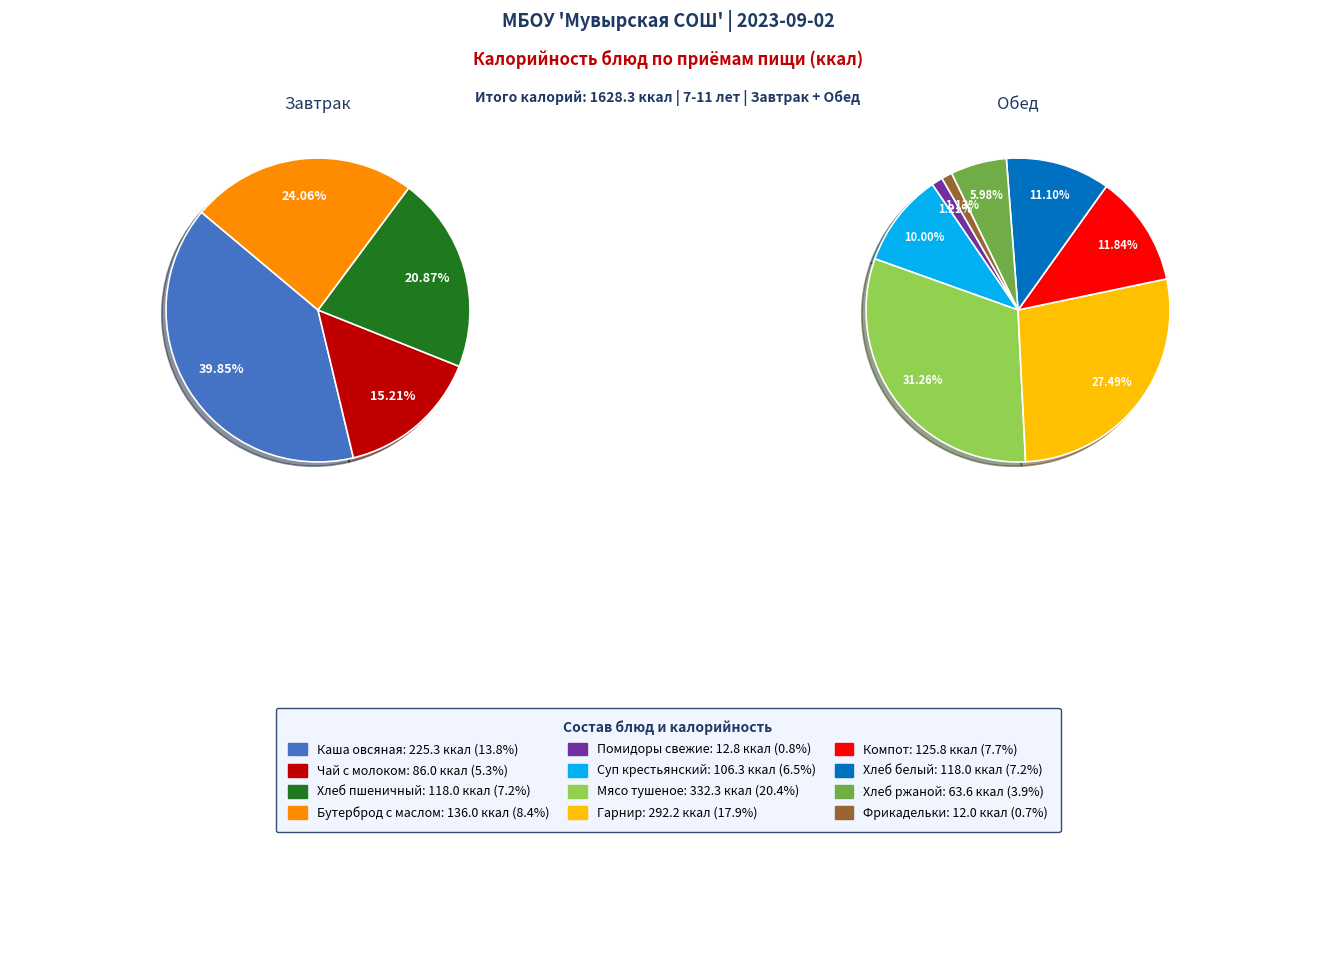

To the nearest percent, what percentage of the pie is Чай с молоком?

5%